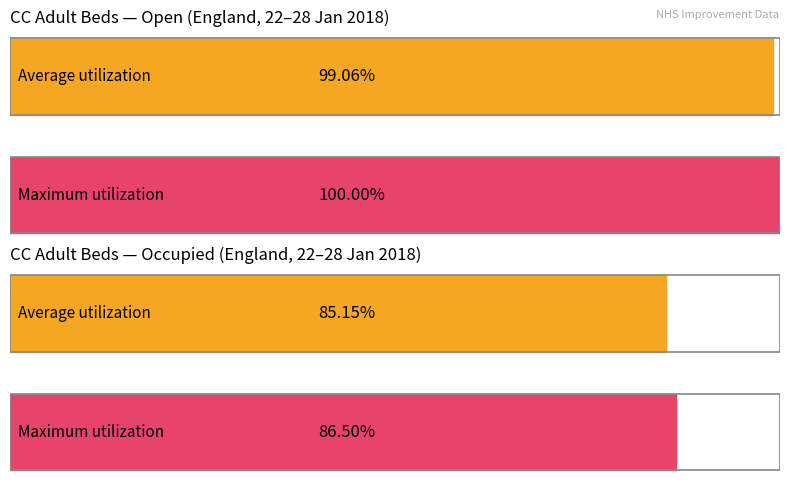

The value of CC Adult Open Jan22 at North West is 5847. True or false?

False